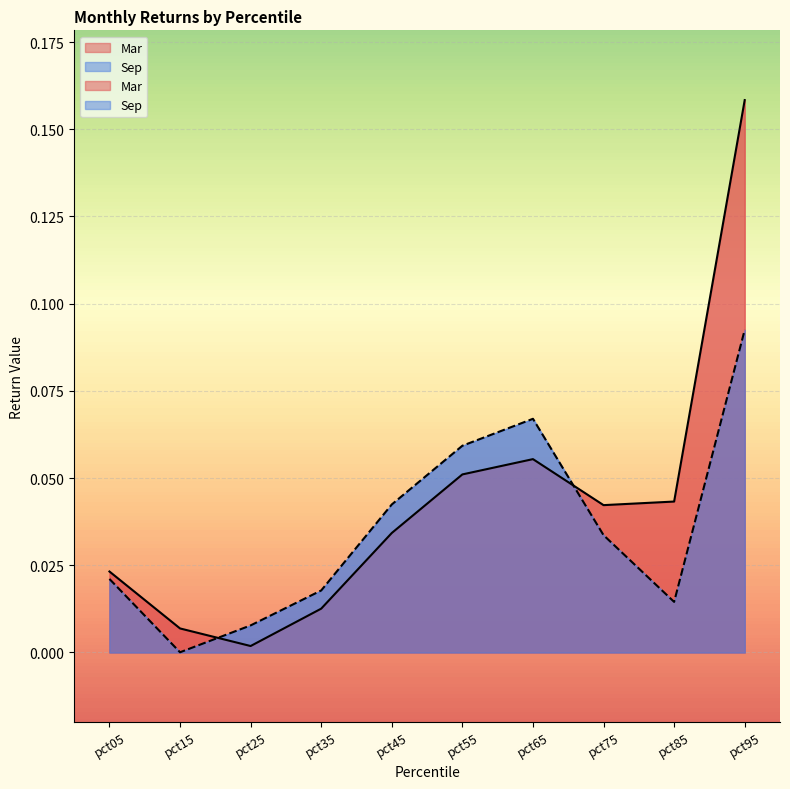

Is it true that Mar equals 0.0 at pct05?

False